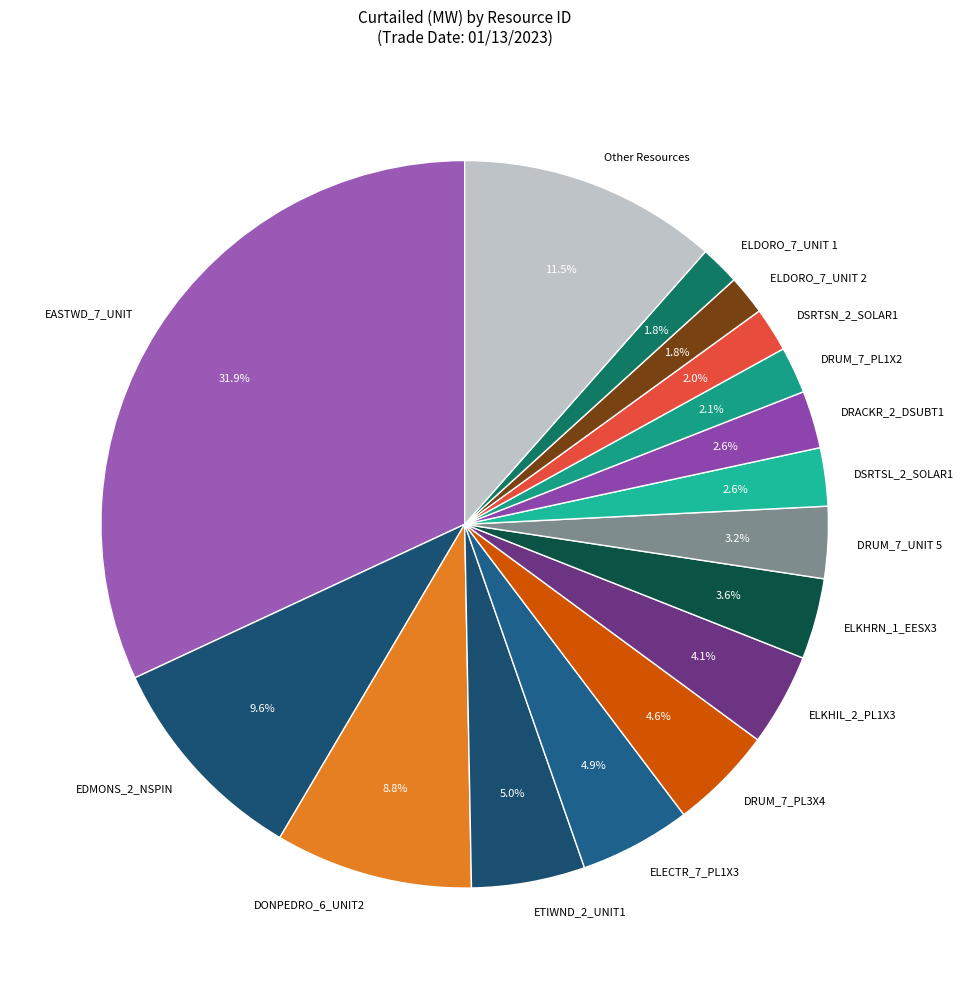

Between ELDORO_7_UNIT 2 and EDMONS_2_NSPIN, which is larger?

EDMONS_2_NSPIN